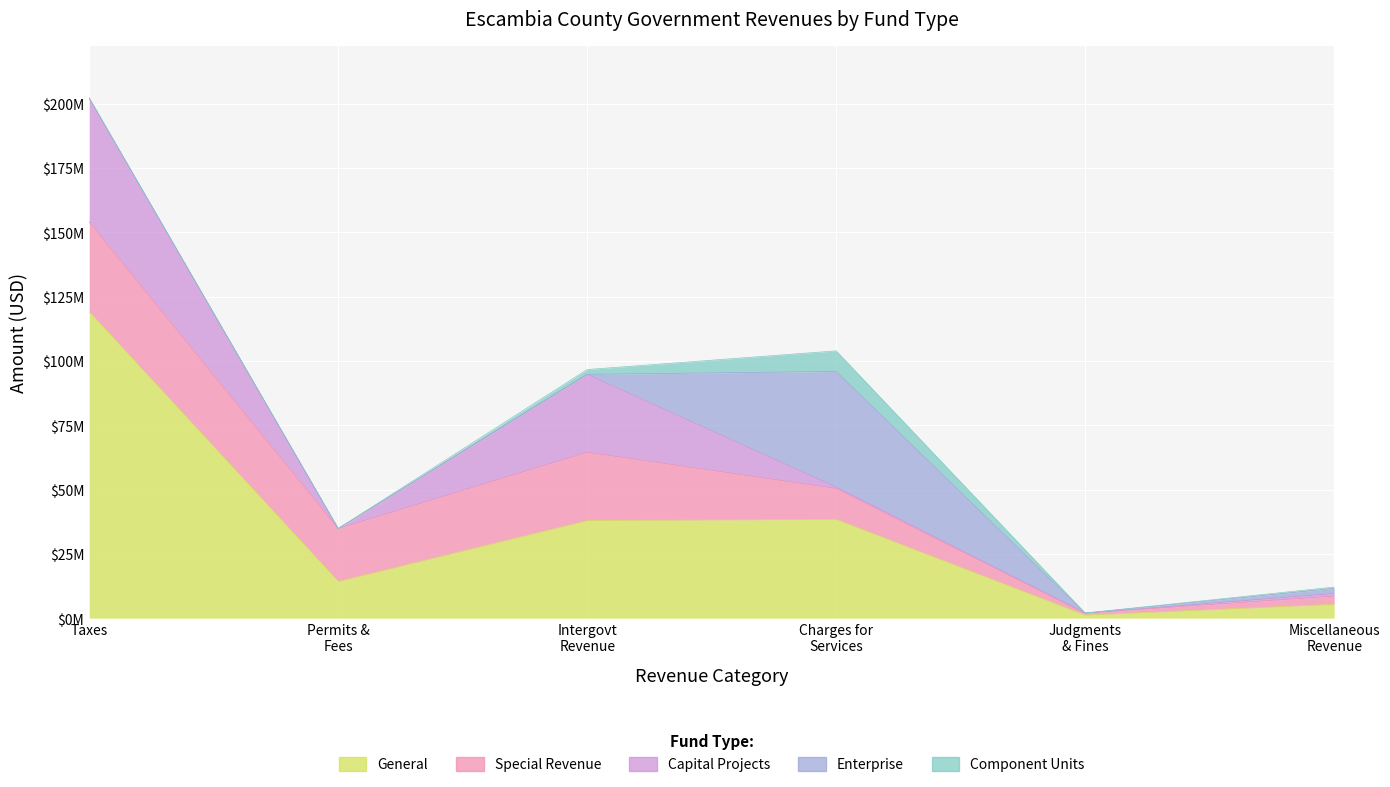

Which series has the largest total across all categories?

General